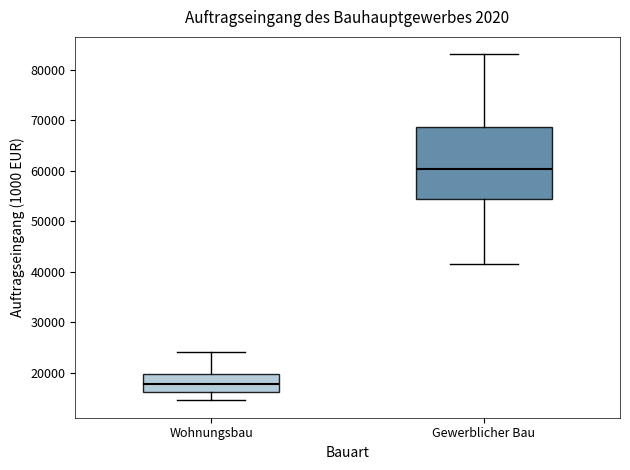

Which box is the tallest, from its lower edge to its upper edge?

Gewerblicher Bau